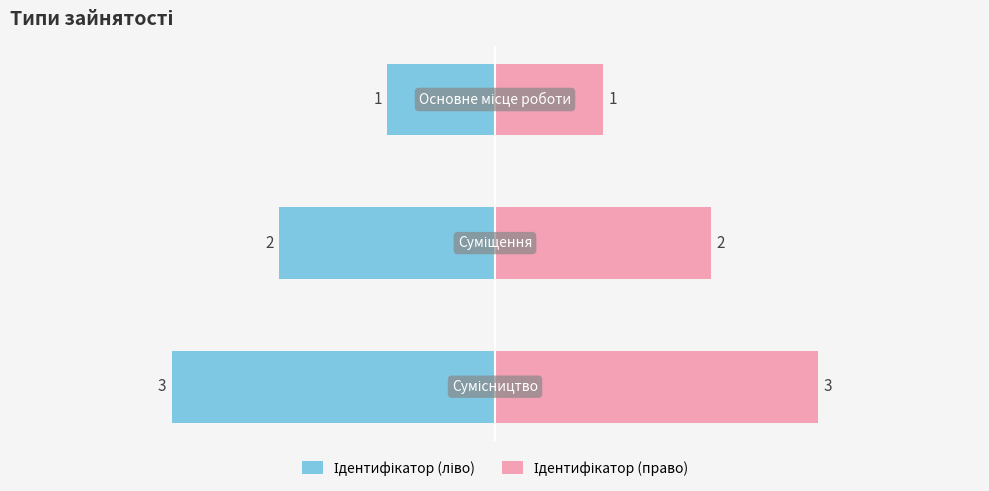

What is the value of the Ідентифікатор (ліво) bar at the 3rd from the left?

-3